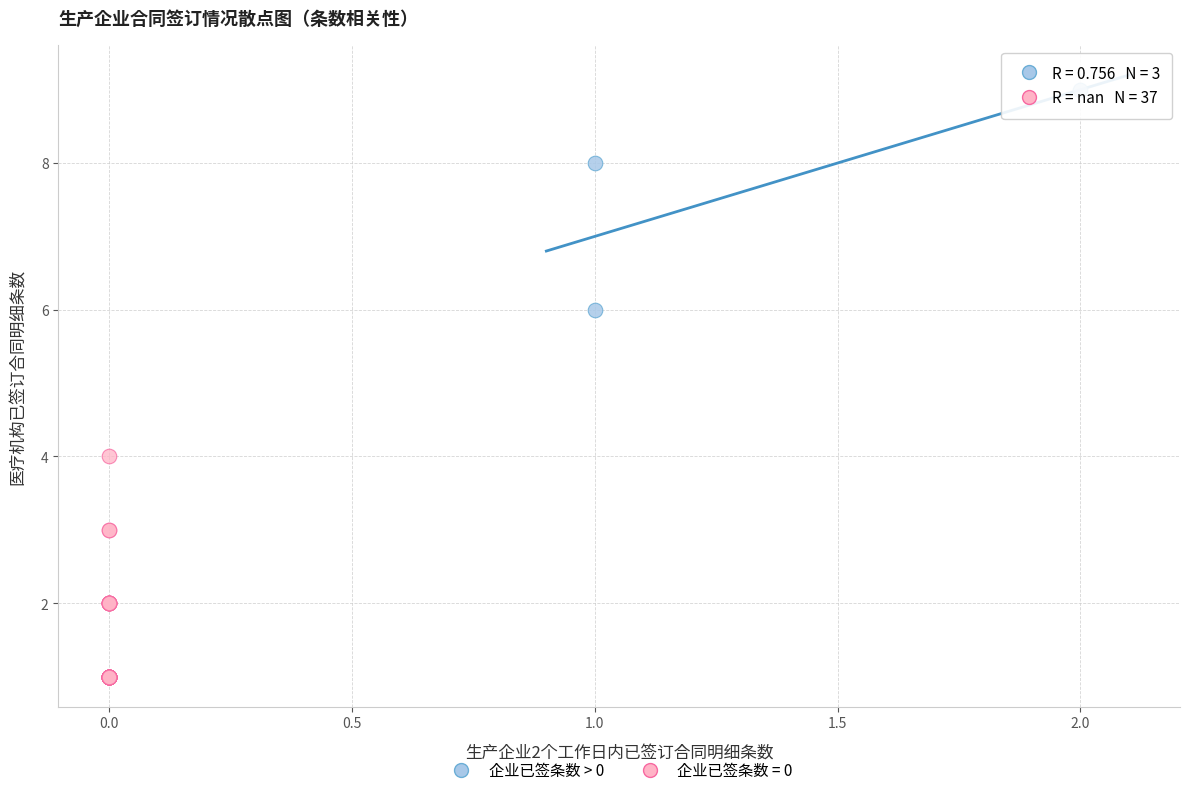

Which series contains the lowest Y value?

企业已签条数 = 0